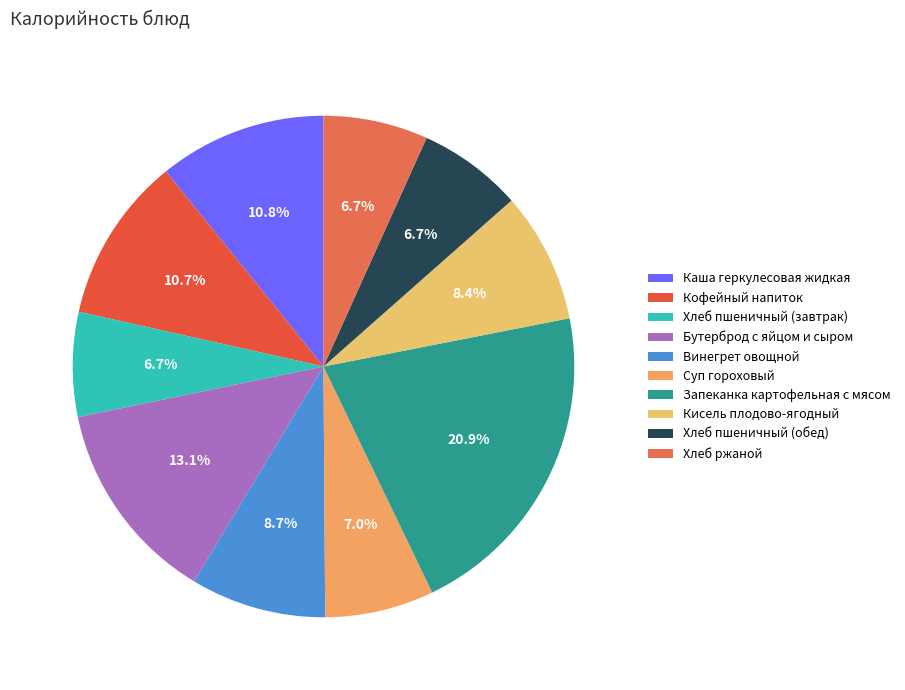

Which category has the smallest portion of the pie?

Хлеб пшеничный (завтрак)